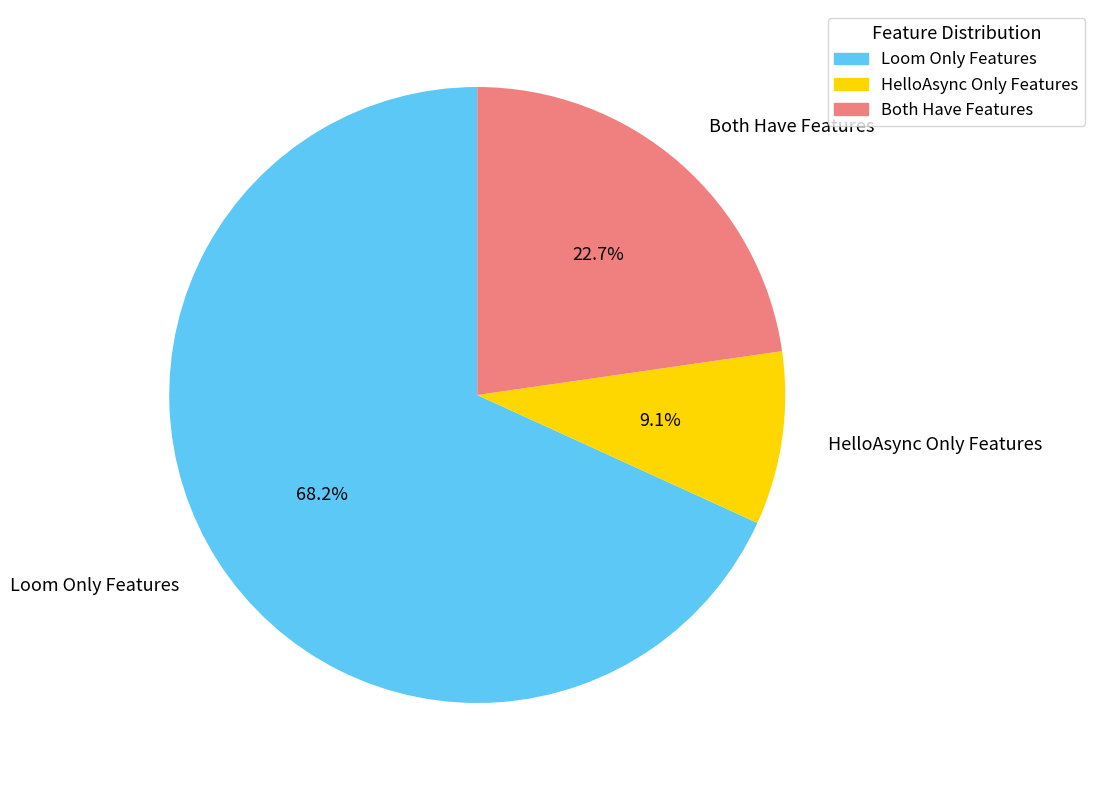

How many segments does this pie chart have?

3